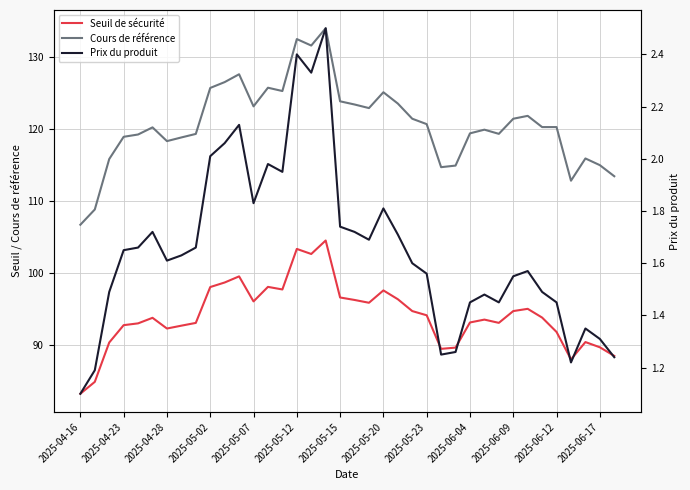

Reading left to right, extract all data points from this chart.

Seuil de sécurité: 83.3	84.9	90.4	92.8	93.0	93.8	92.3	92.7	93.1	98.1	98.7	99.6	96.1	98.1	97.8	103.4	102.7	104.6	96.6	96.3	95.9	97.6	96.4	94.8	94.2	89.5	89.7	93.2	93.6	93.1	94.8	95.1	93.8	91.8	88.0	90.4	89.7	88.5
Cours de référence: 106.8	108.9	115.9	119.0	119.3	120.3	118.4	118.9	119.4	125.8	126.6	127.7	123.2	125.8	125.3	132.6	131.7	134.1	123.9	123.5	123.0	125.2	123.6	121.5	120.7	114.8	115.0	119.5	120.0	119.4	121.5	121.9	120.3	120.3	112.9	116.0	115.0	113.5
Prix du produit: 1.1	1.2	1.5	1.6	1.7	1.7	1.6	1.6	1.7	2.0	2.1	2.1	1.8	2.0	1.9	2.4	2.3	2.5	1.7	1.7	1.7	1.8	1.7	1.6	1.6	1.2	1.3	1.4	1.5	1.4	1.6	1.6	1.5	1.4	1.2	1.4	1.3	1.2